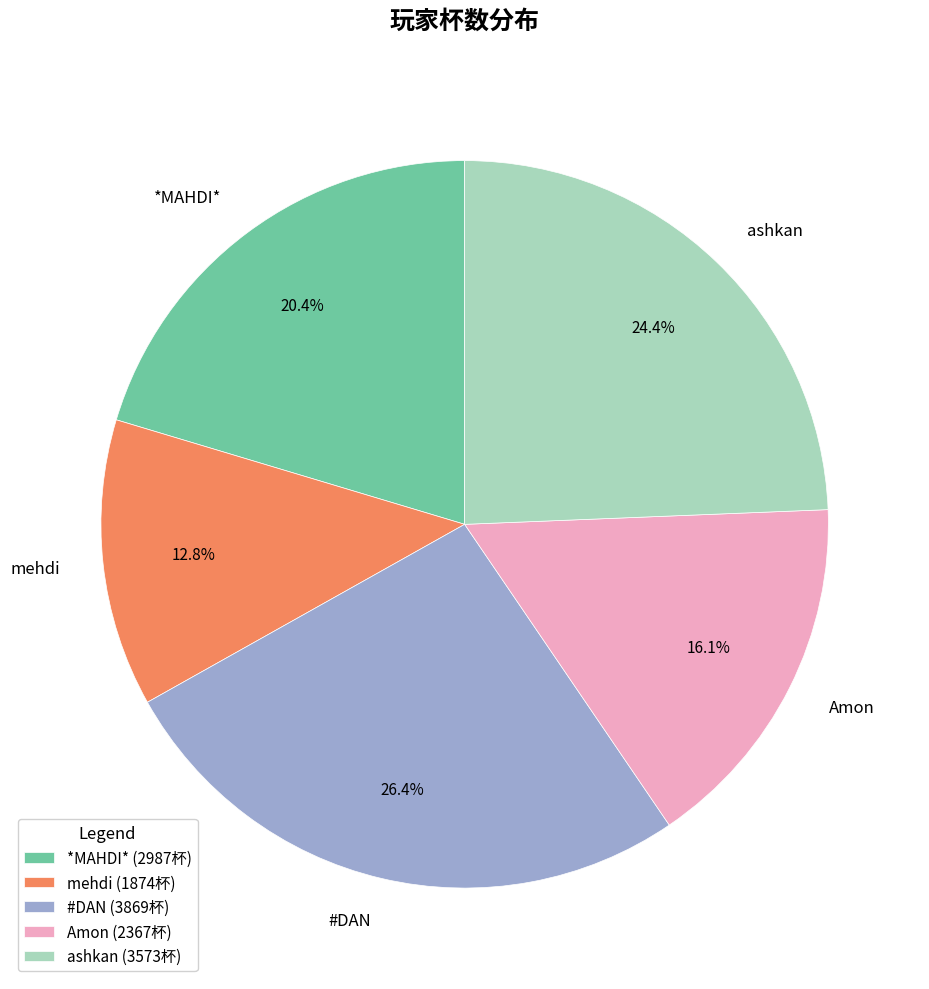

To the nearest percent, what is the difference between the largest and smallest slice percentages?

14%